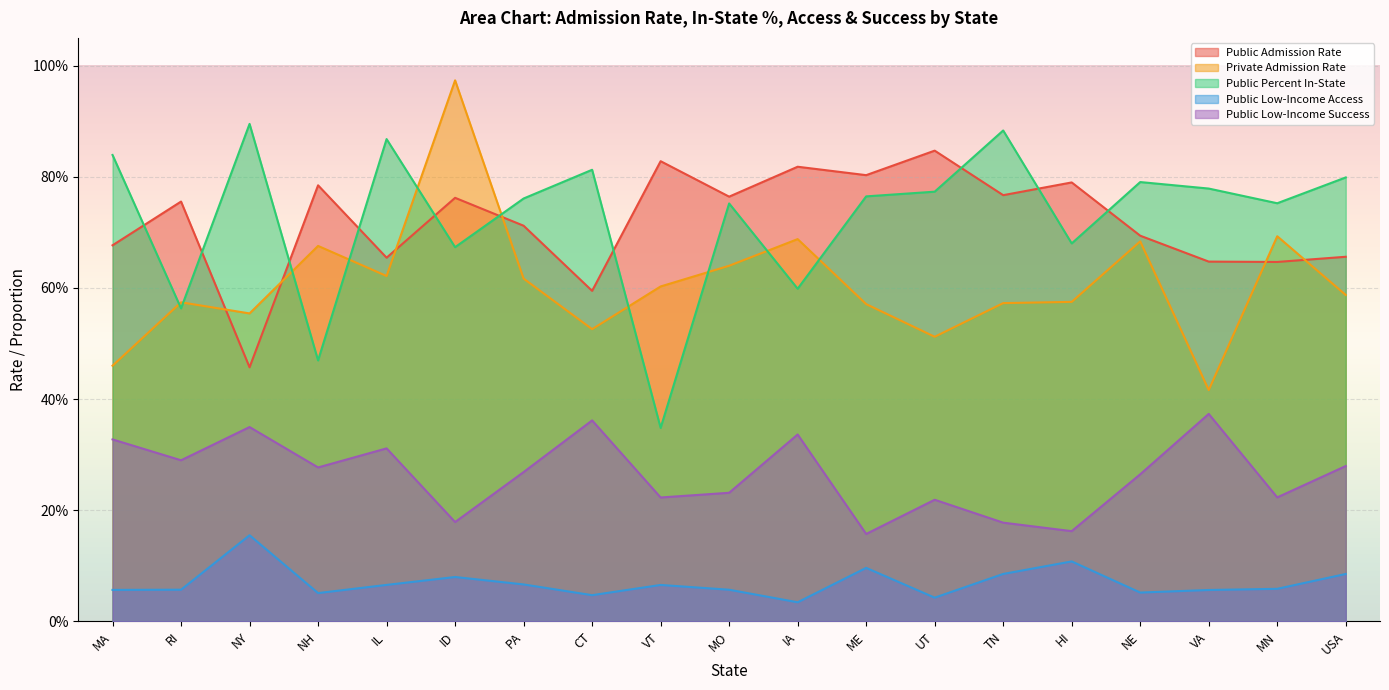

Which series has the largest total across all categories?

Public Percent In-State